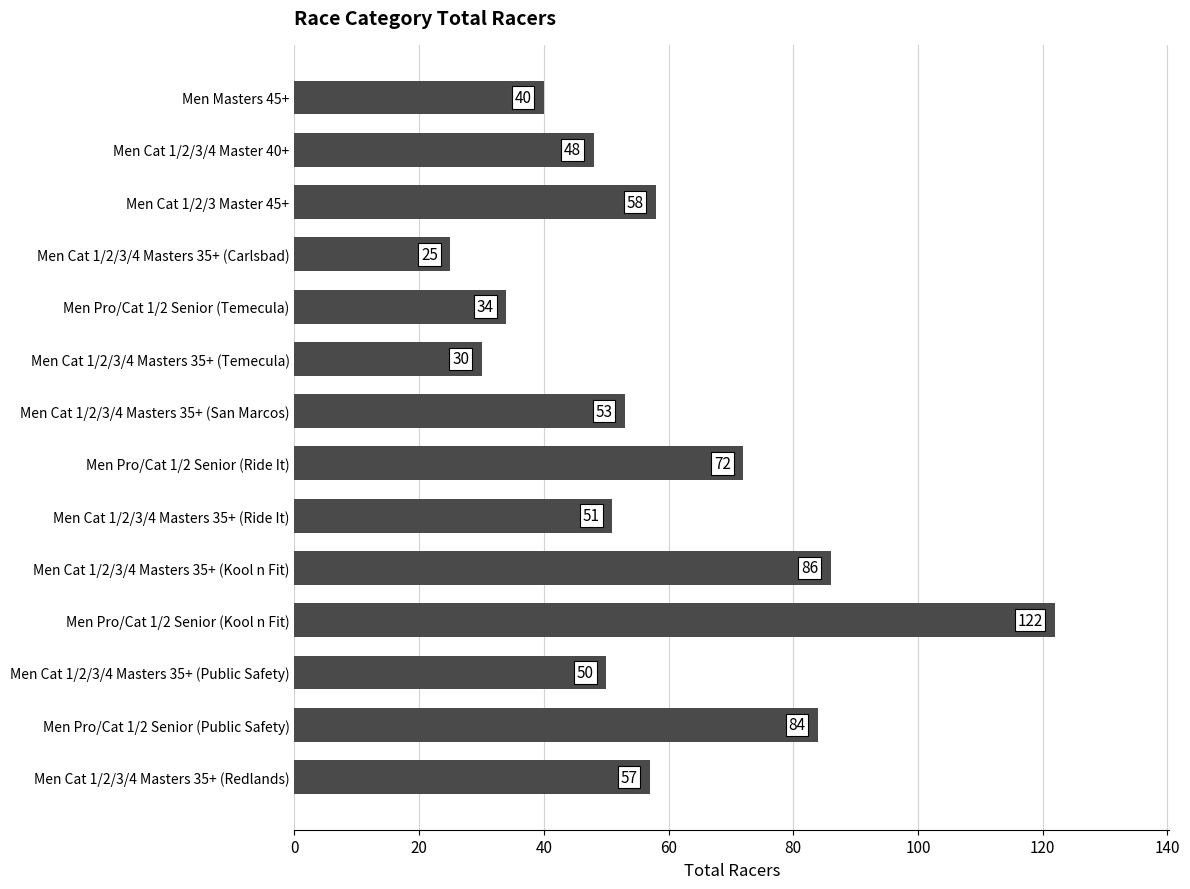

Count the number of categories in the chart.

14